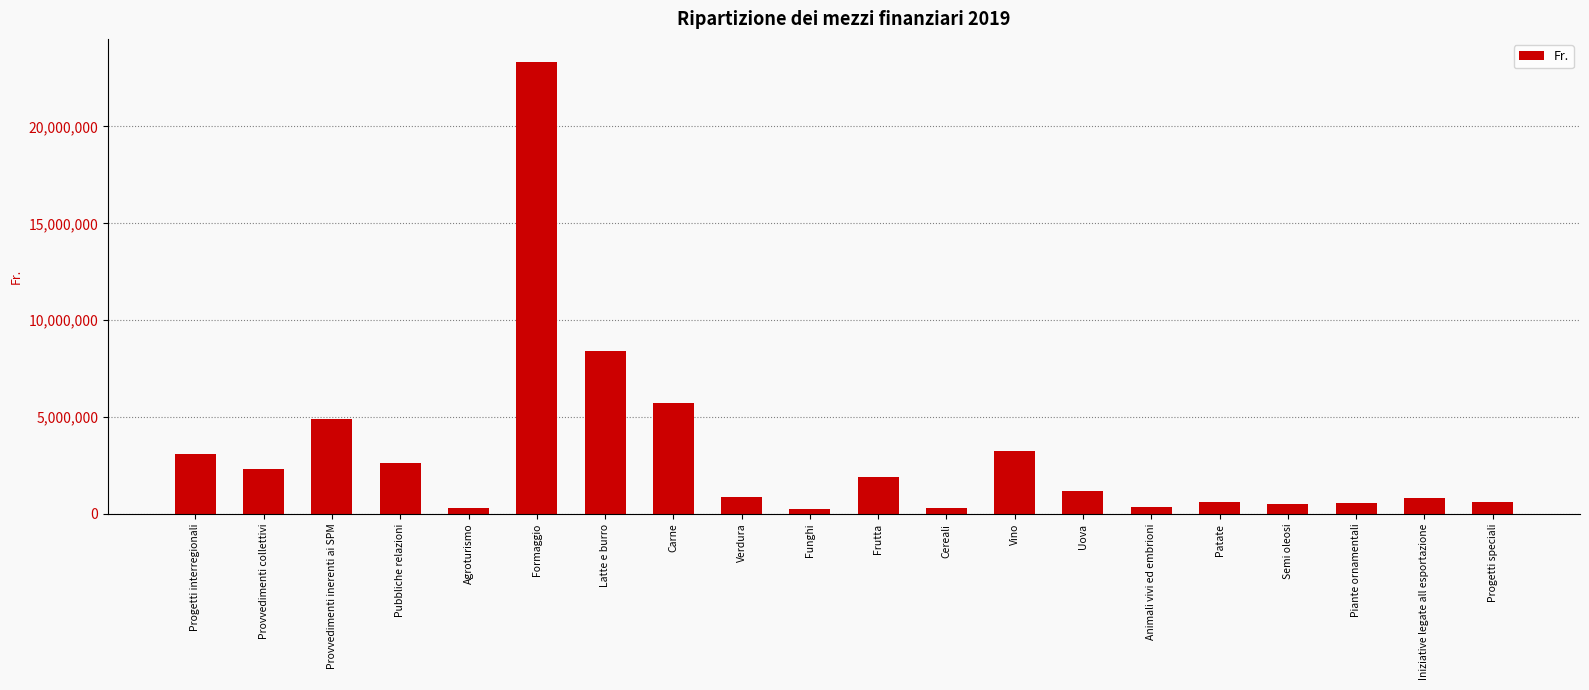

What is the sum of all values?

61961002.0